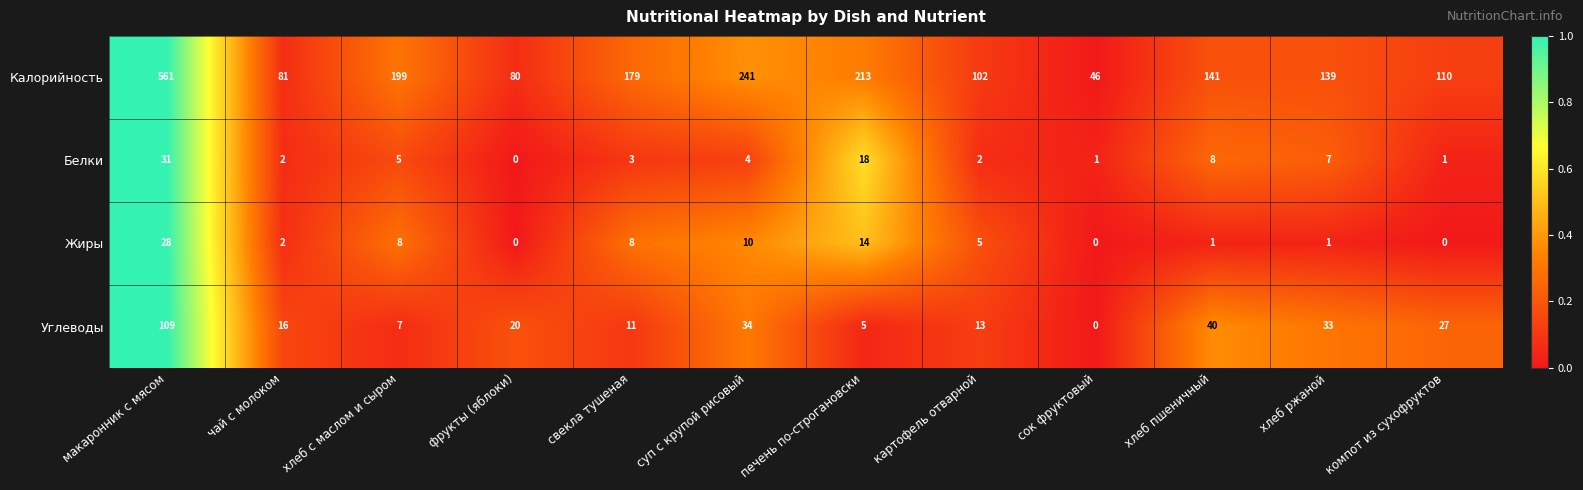

What is the total value across all series at хлеб пшеничный?

190